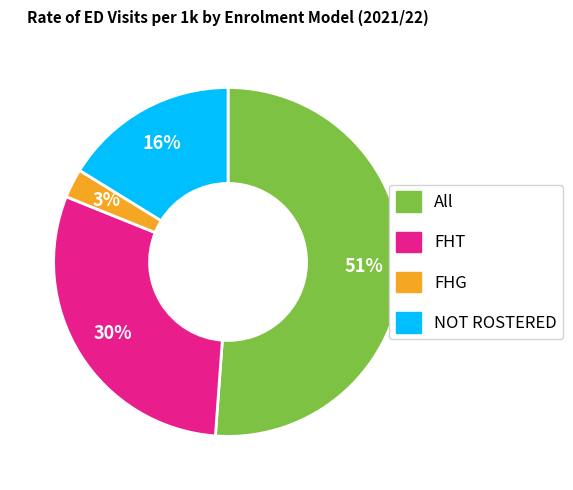

The NOT ROSTERED slice represents 16% of the pie. True or false?

True